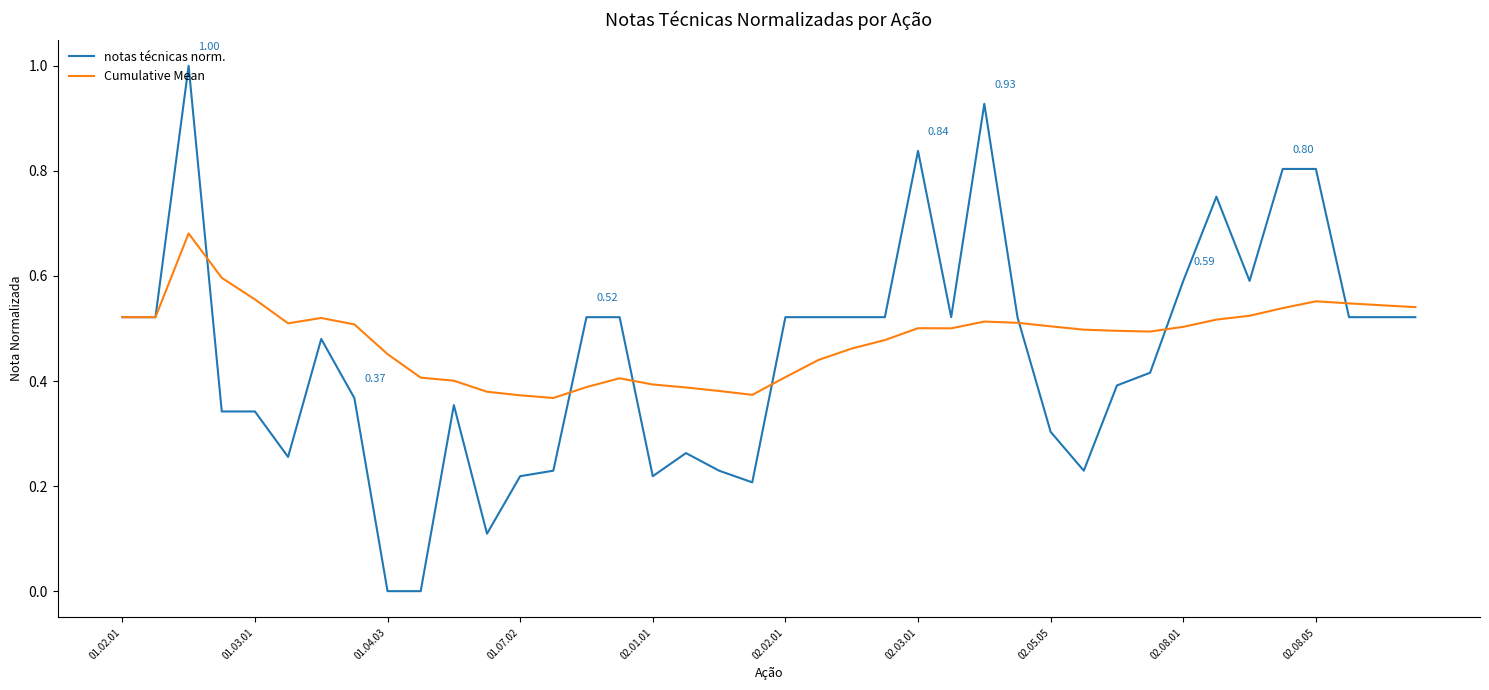

List the series in order of their peak value, highest first.

notas técnicas norm., Cumulative Mean